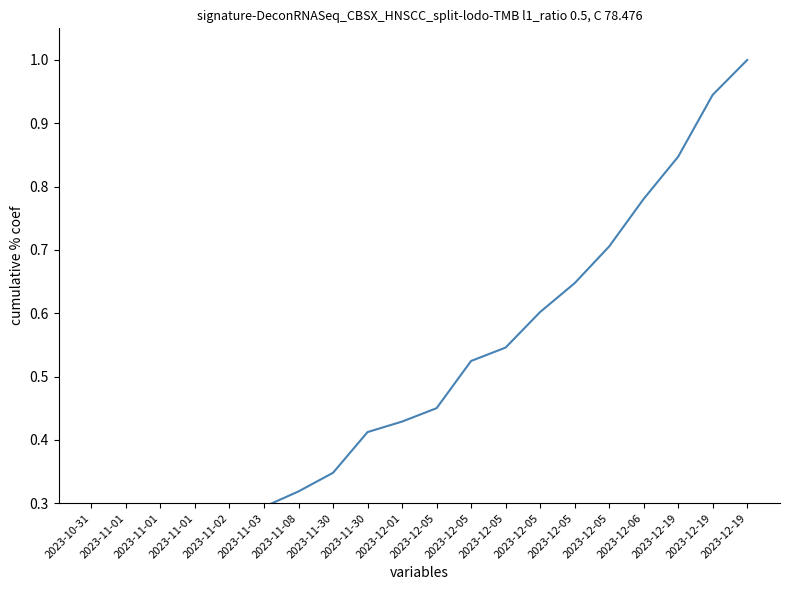

What is the maximum value shown in the chart?

1.0